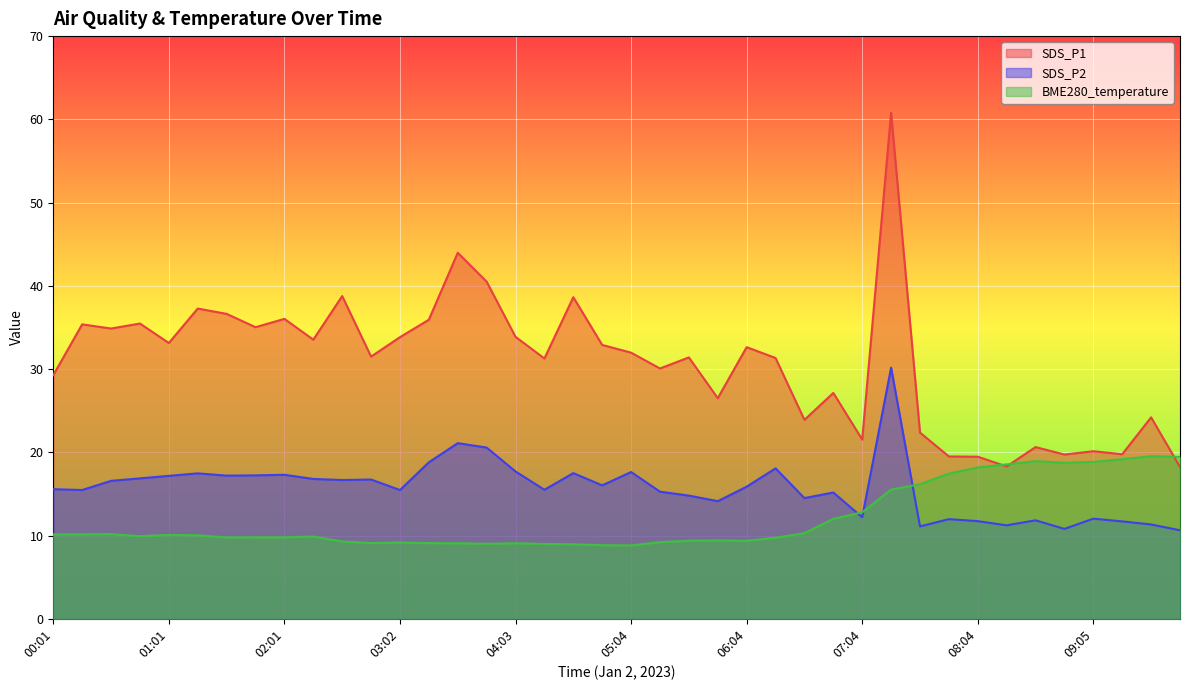

At which category does the chart reach its minimum across all series?

05:04